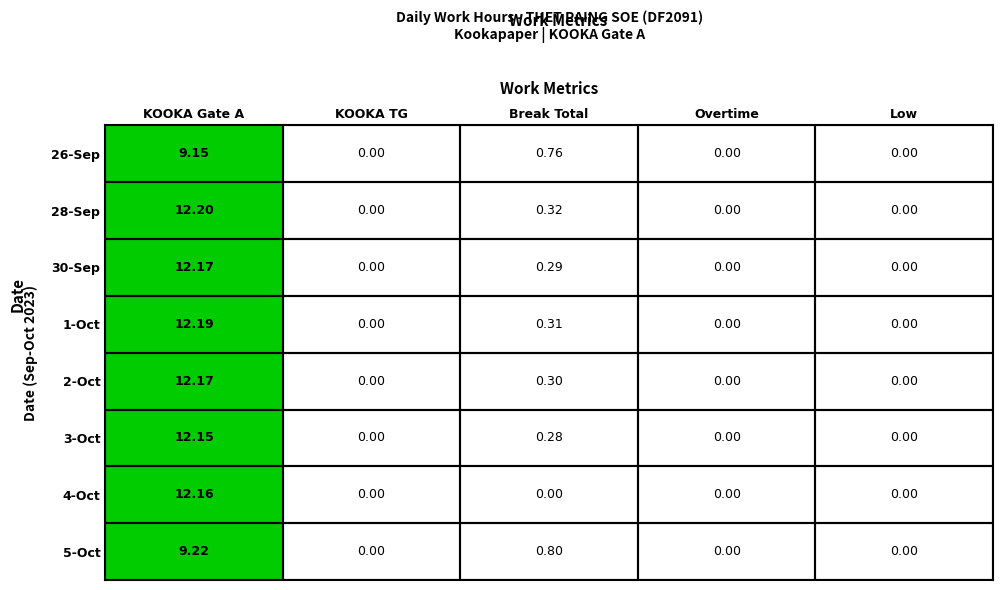

What is the difference between the maximum and minimum values in the 26 series?

9.2